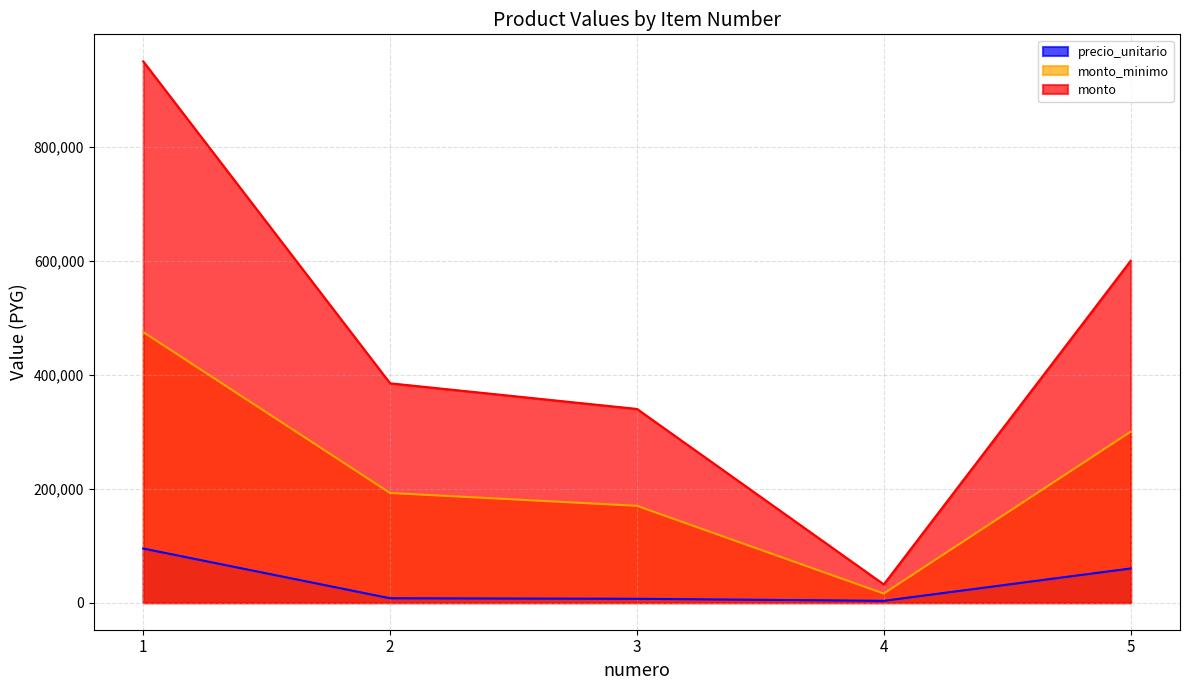

What value does the monto_minimo series have at 1?

475000